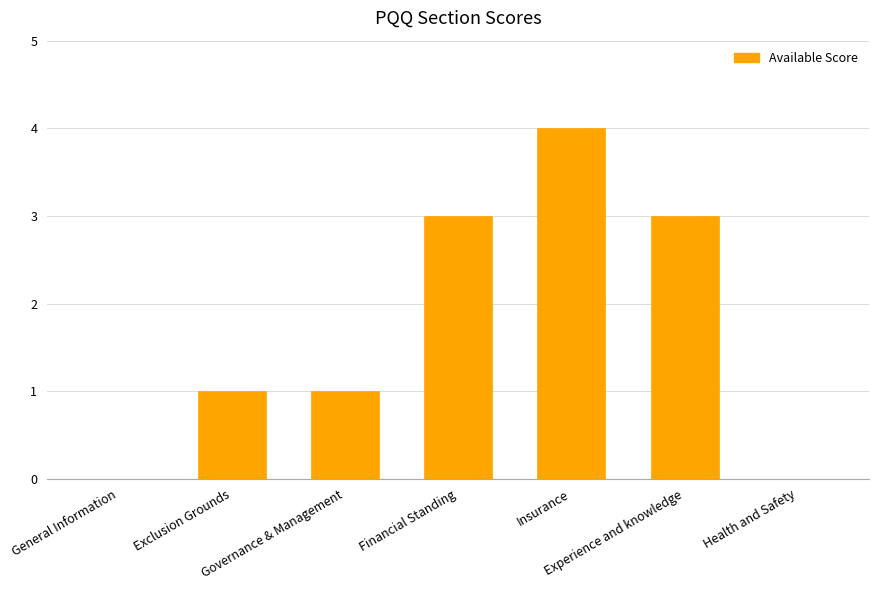

What is the maximum value shown in the chart?

4